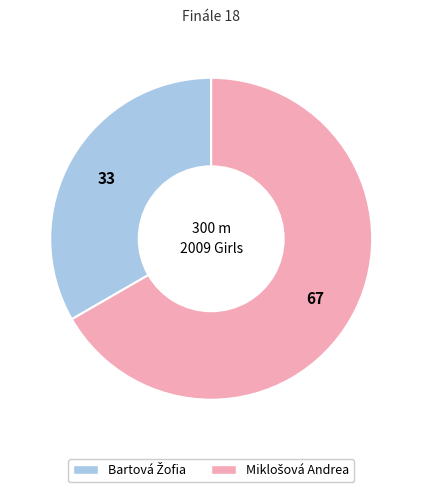

Is there any slice that represents more than half of the pie?

Yes